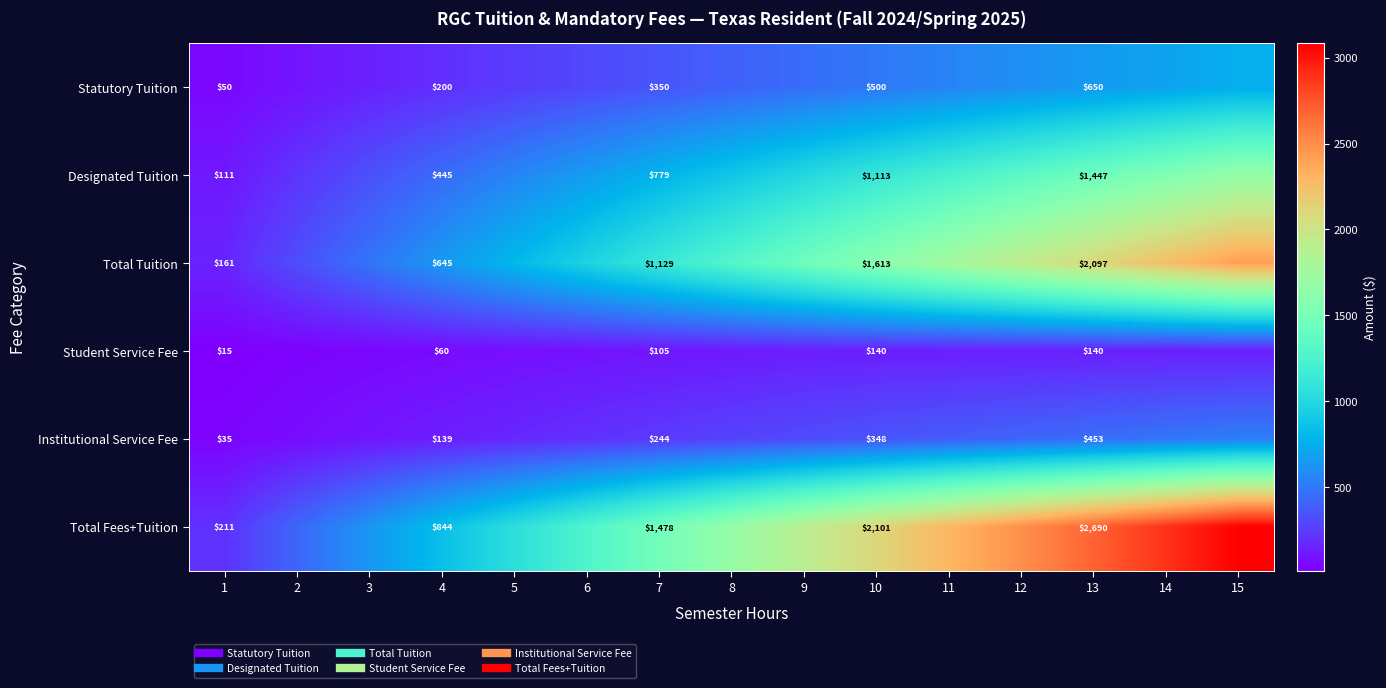

What is the maximum value shown in the chart?

3081.8